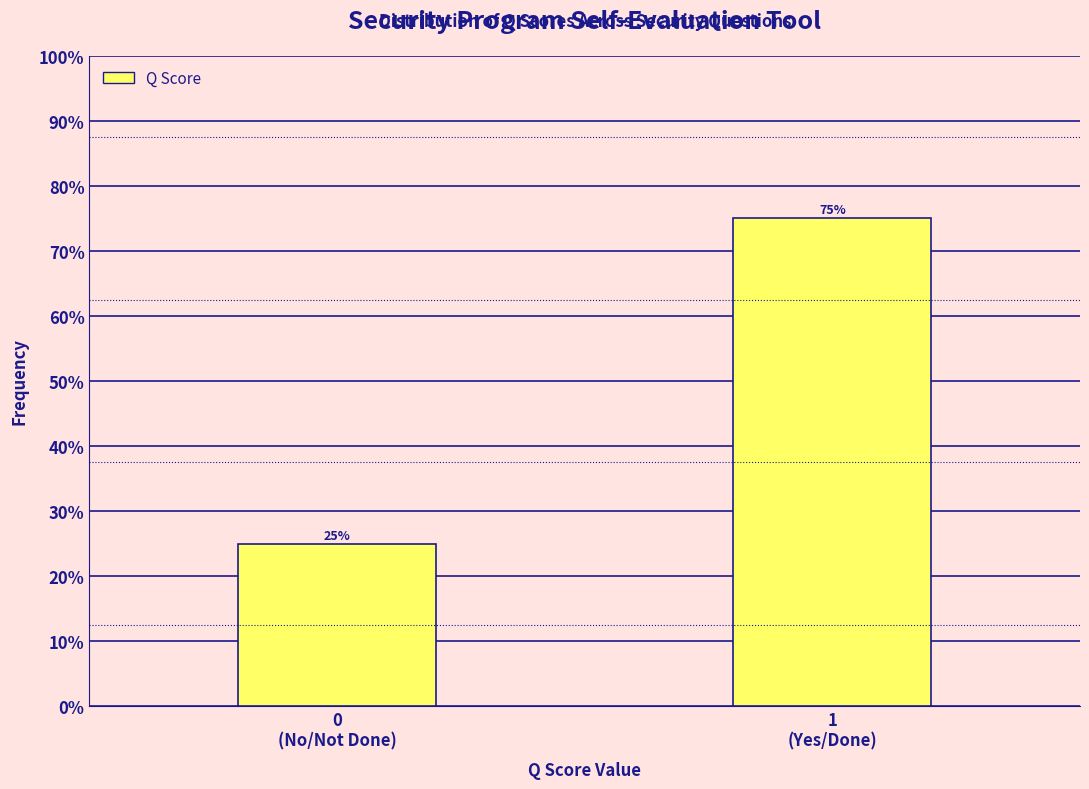

Reading left to right, transcribe all the data shown in this chart.

25	75